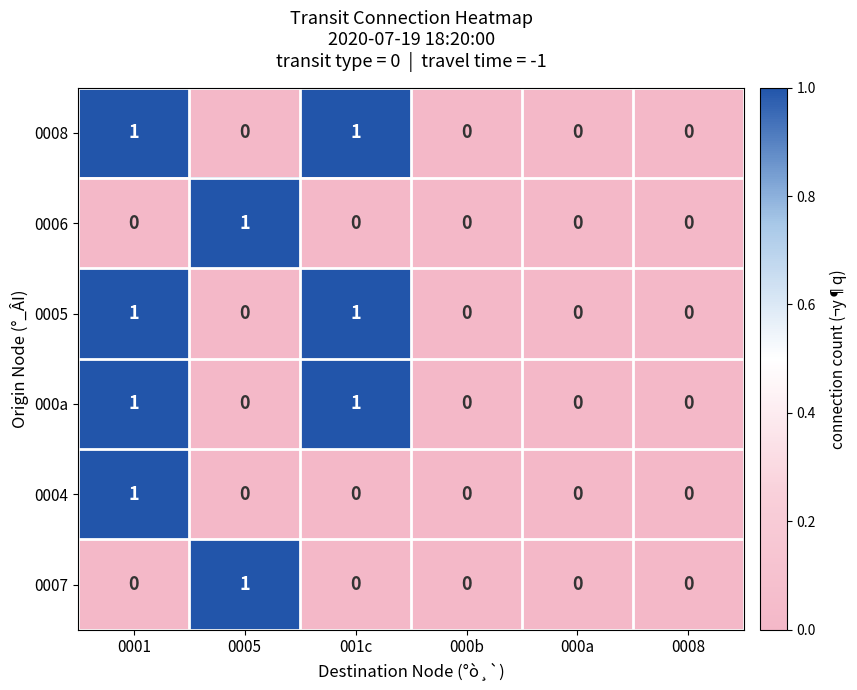

Is it true that 0006 equals 0 at 0001?

True